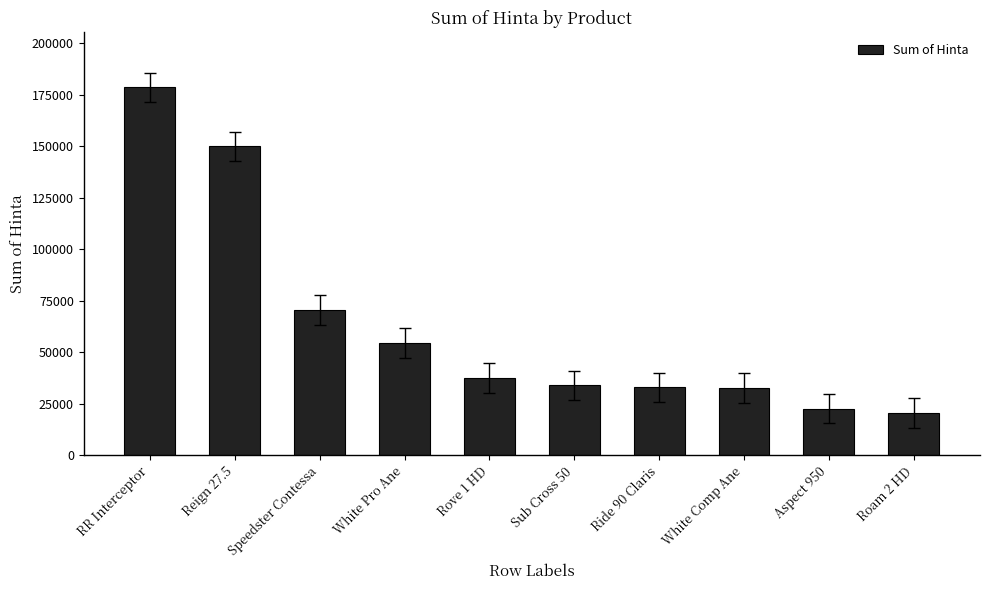

At which category does the chart reach its minimum across all series?

Roam 2 HD